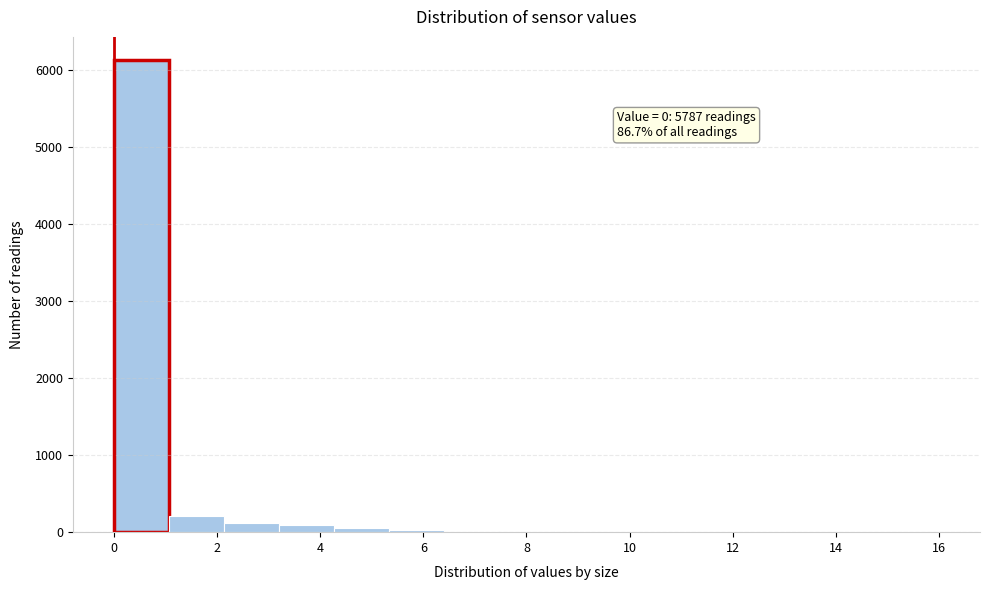

Which range on the x-axis has the tallest bar?

0.0 to 1.0